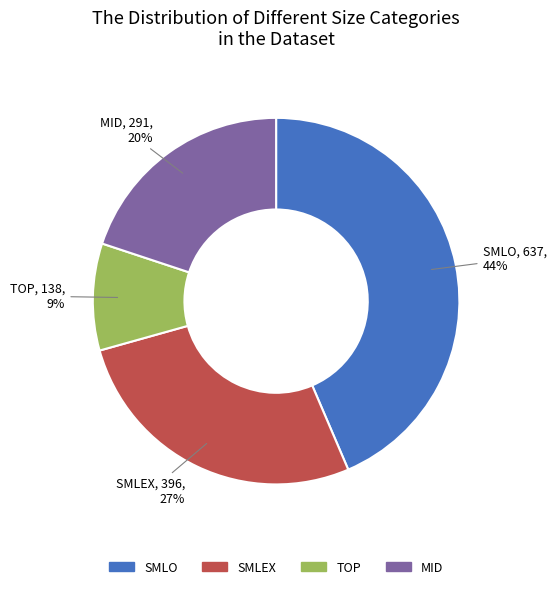

To the nearest percent, what portion does MID represent?

20%